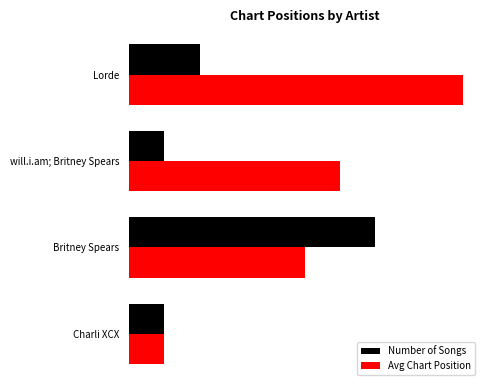

Reading left to right, list all the values displayed in this chart.

Number of Songs: 1.0	7.0	1.0	2.0
Avg Chart Position: 1.0	5.0	6.0	9.5